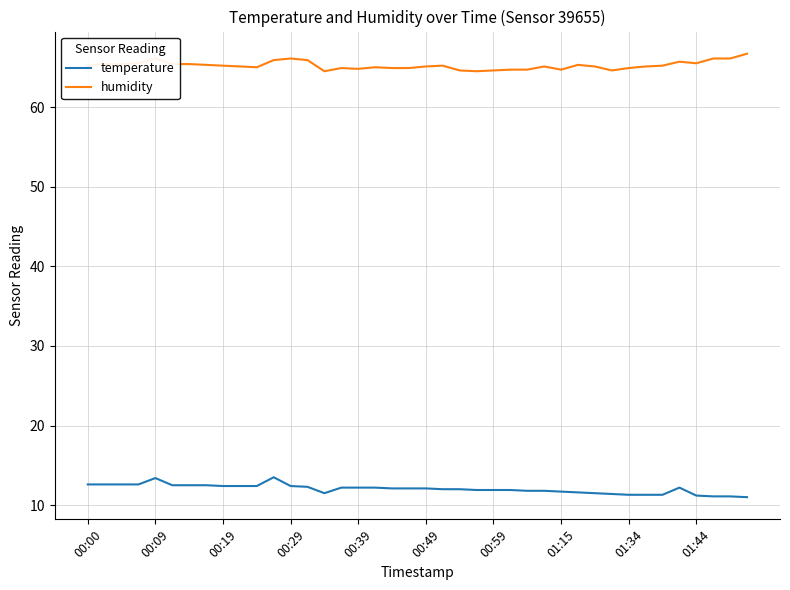

What is the difference between the maximum and minimum values in the humidity series?

2.2